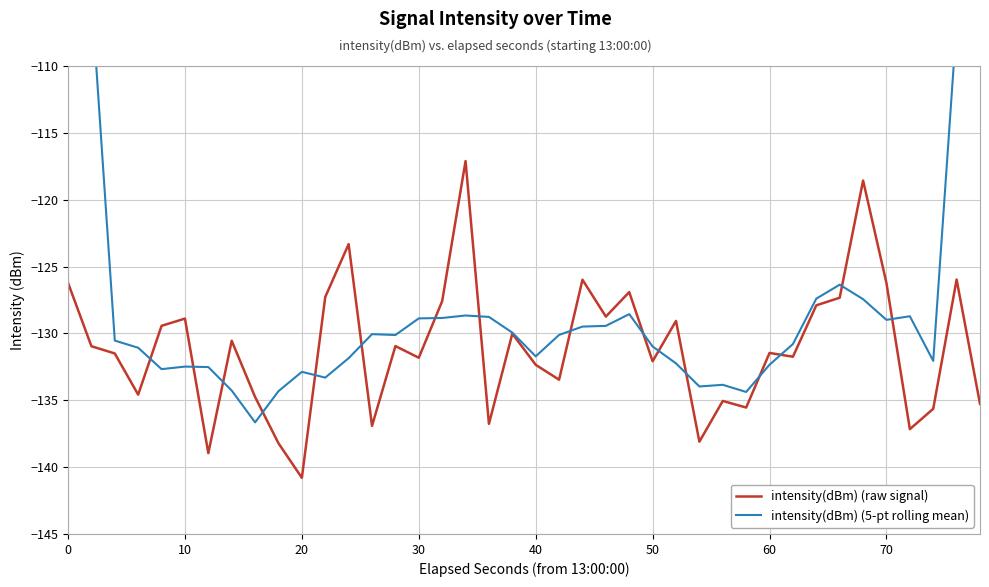

How many data points in intensity(dBm) (5-pt rolling mean) are less than -130?

23